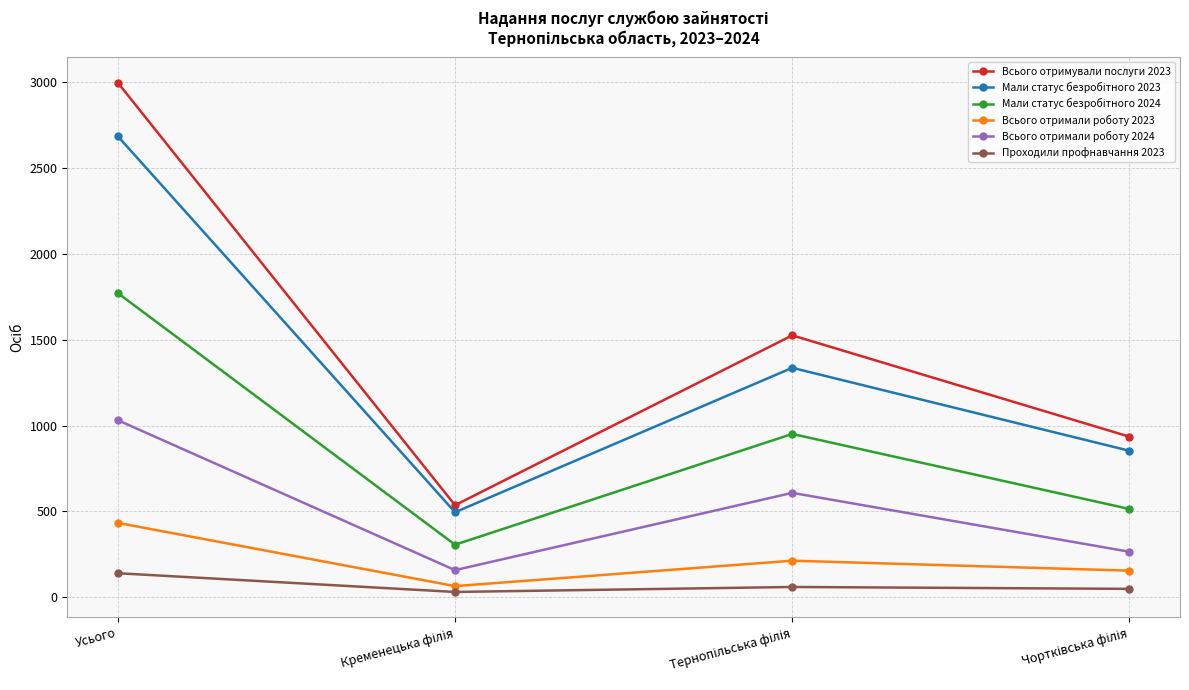

True or false: Всього отримали роботу 2023 and Всього отримали роботу 2024 cross at least once.

False